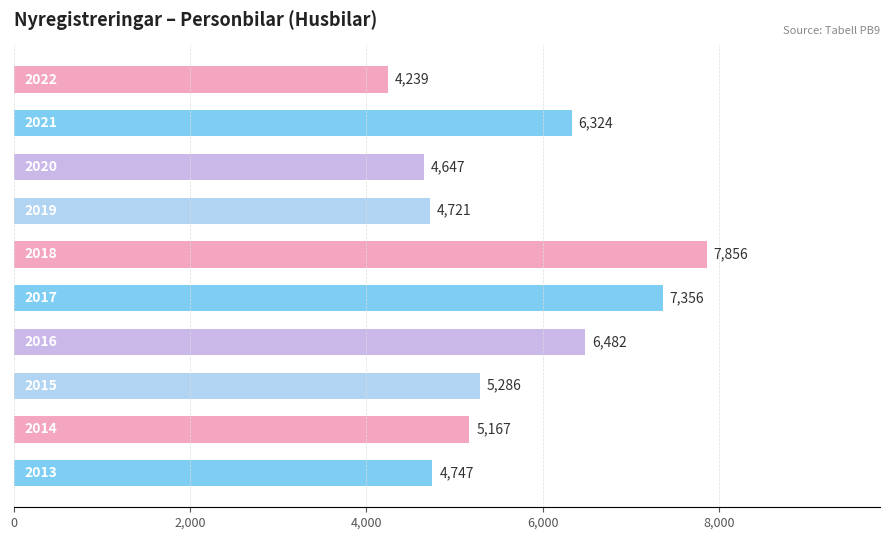

What is the difference between the maximum and minimum values?

3617